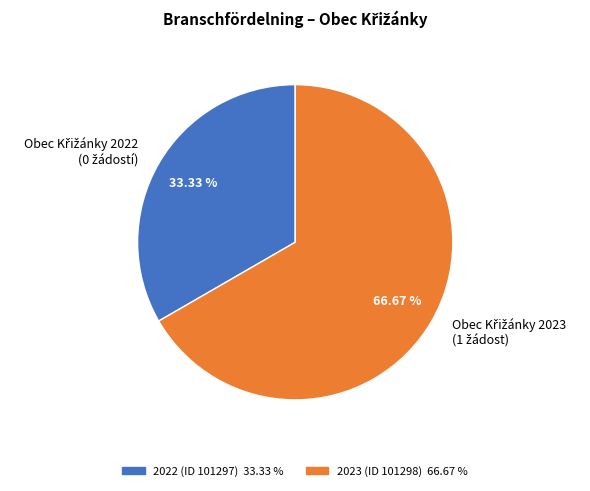

How many segments does this pie chart have?

2